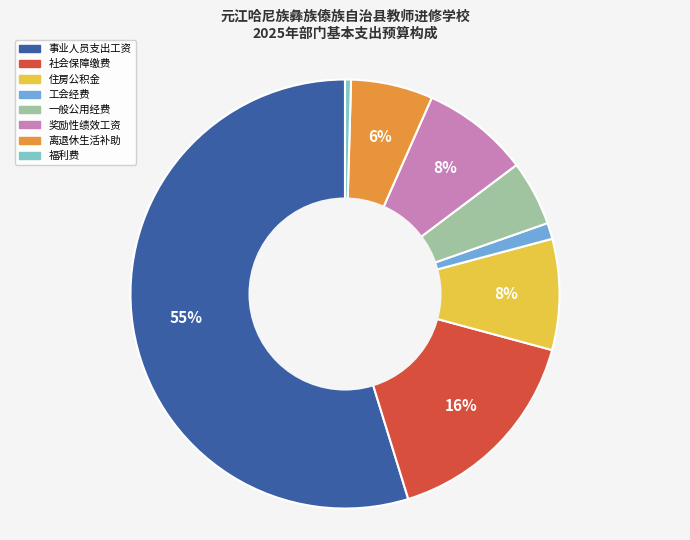

Which category has the smallest portion of the pie?

福利费